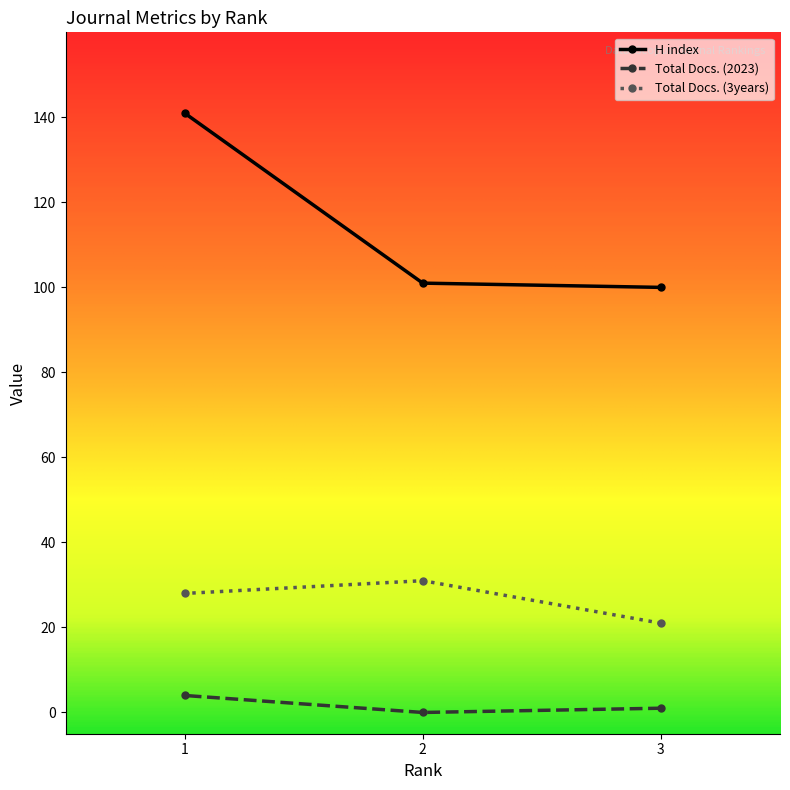

What is the total value across all series at 1?

173